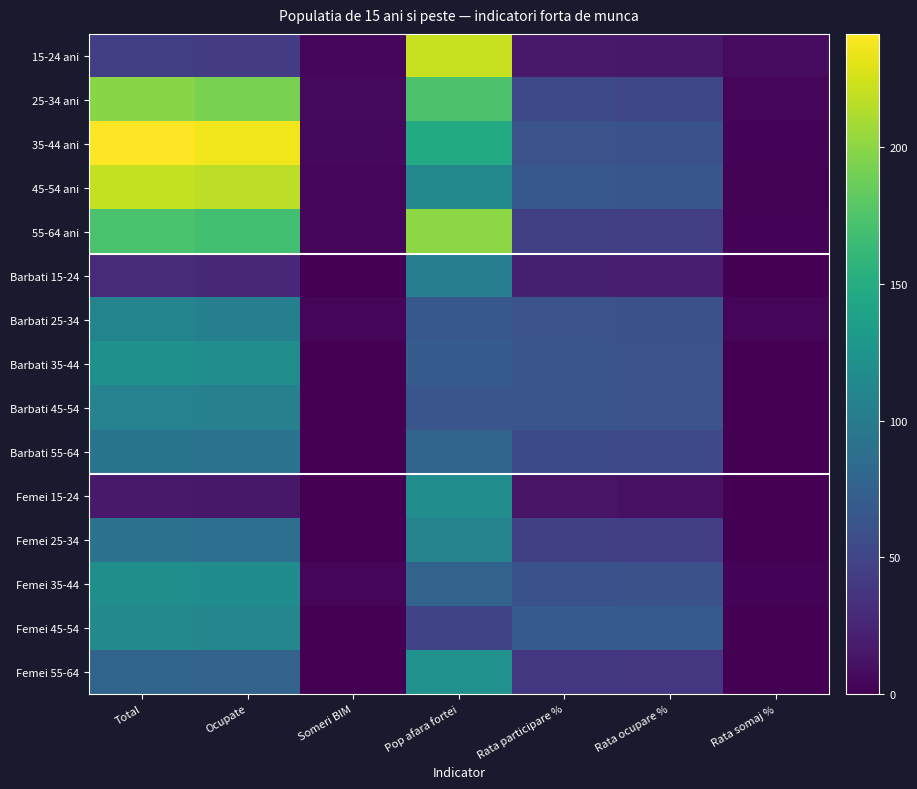

Which label corresponds to the largest value in the chart?

Total